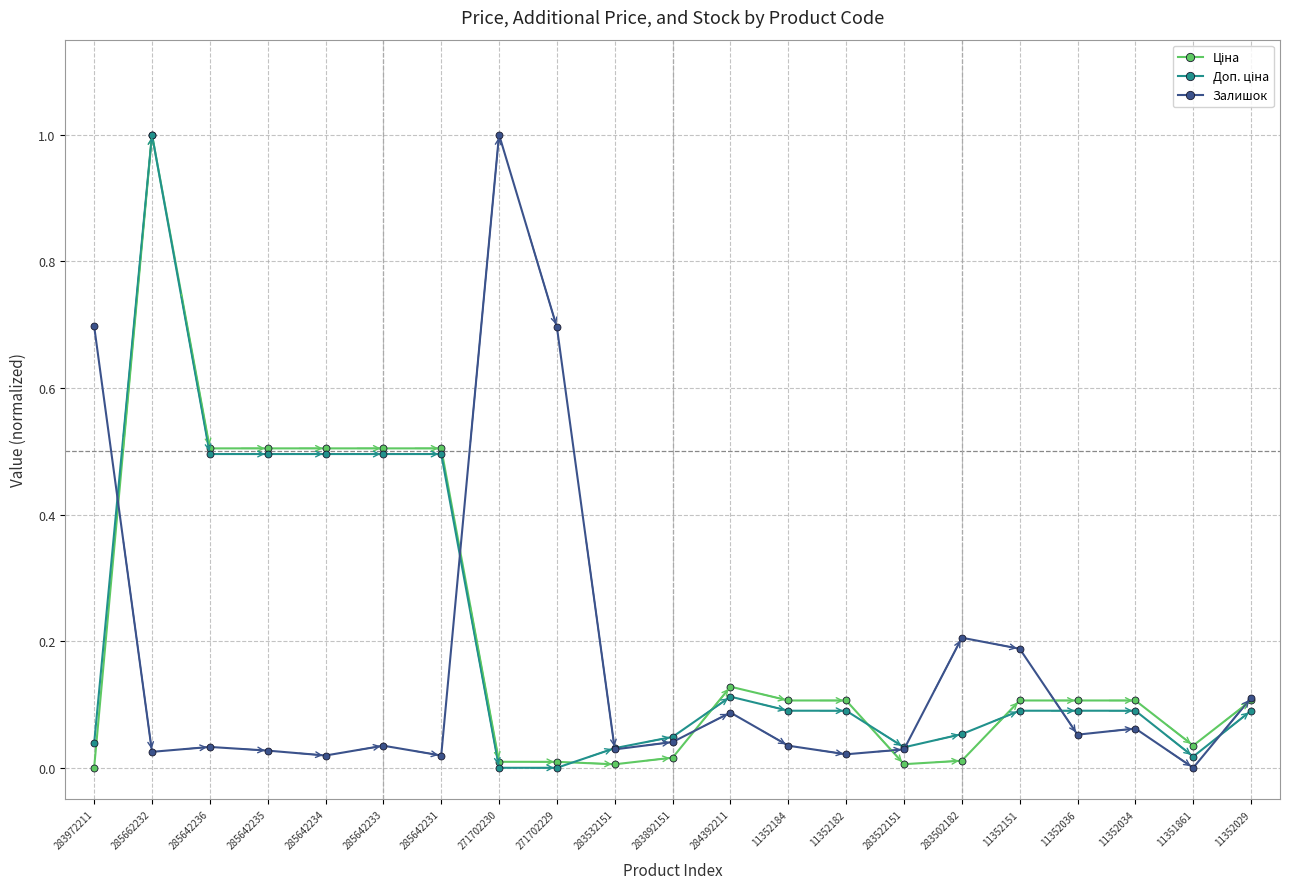

What is the label of the 3rd point from the left?

285642236